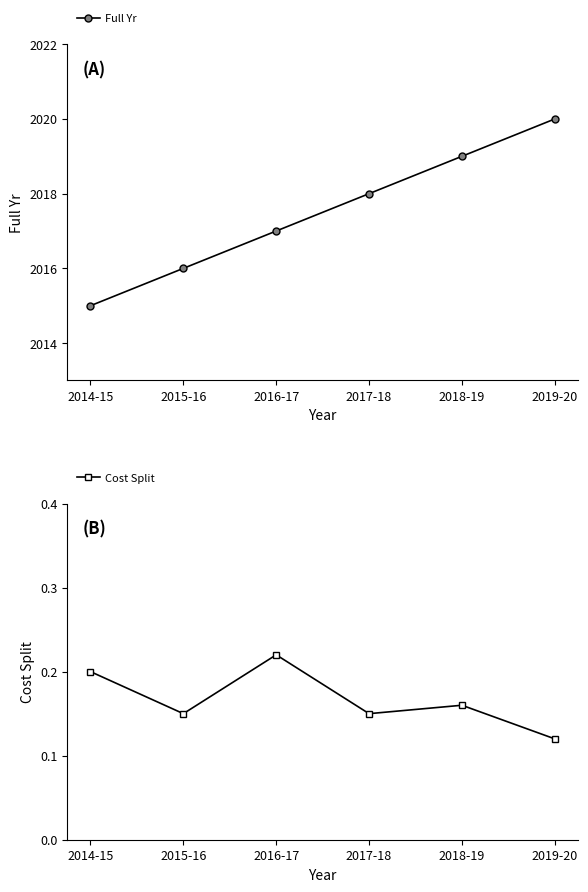

Between 2016-17 and 2019-20, which series saw the biggest shift?

Full Yr